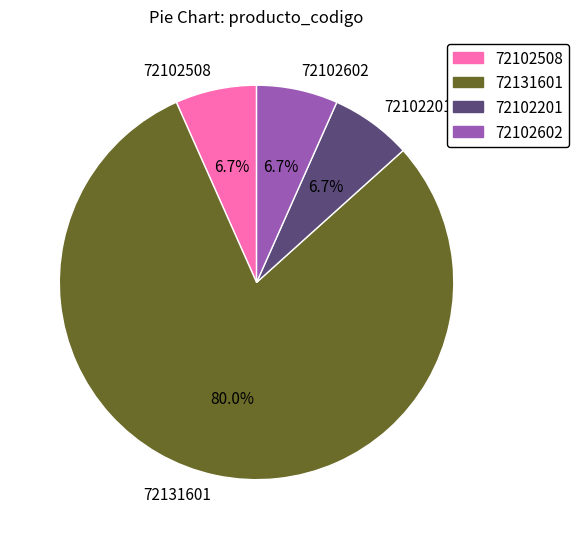

The 72131601 slice represents 87% of the pie. True or false?

False